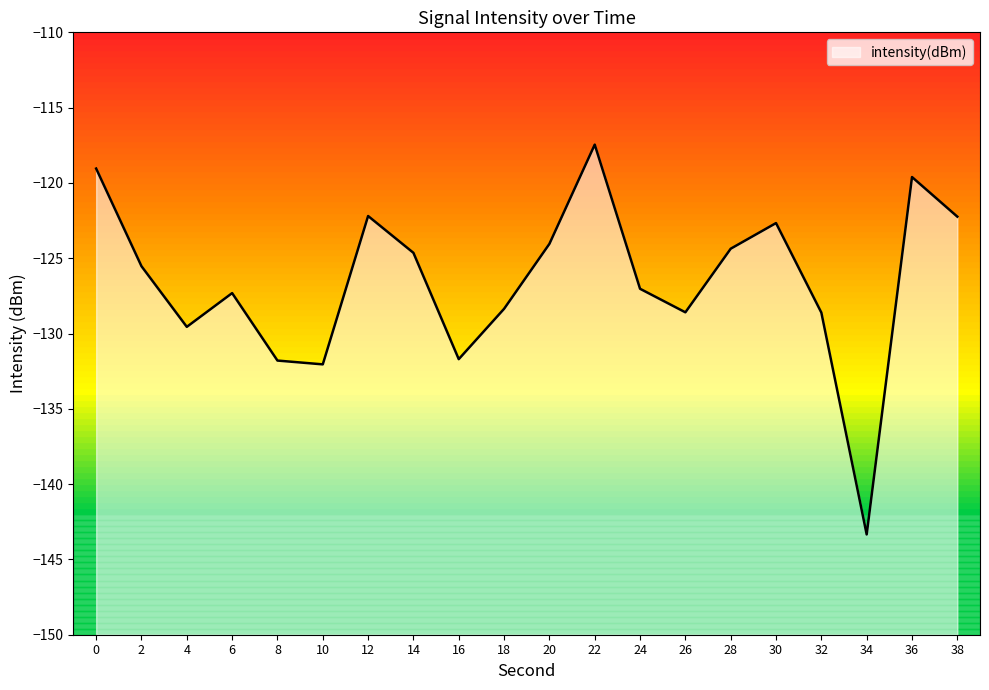

What is the difference between the maximum and minimum values?

25.9